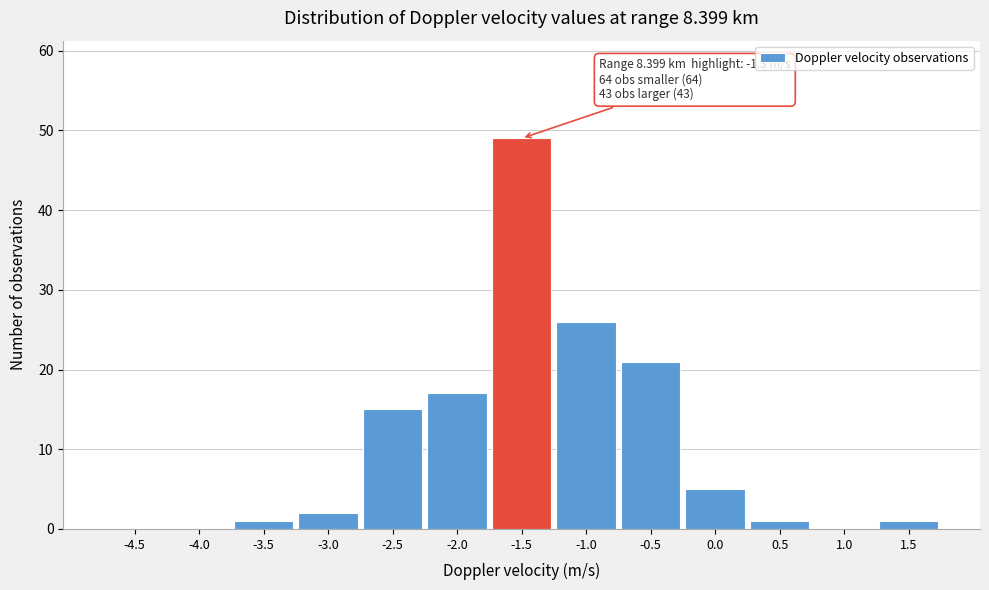

Reading left to right, list all the values displayed in this chart.

-4.5=0	-4.0=0	-3.5=1	-3.0=2	-2.5=15	-2.0=17	-1.5=49	-1.0=26	-0.5=21	0.0=5	0.5=1	1.0=0	1.5=1